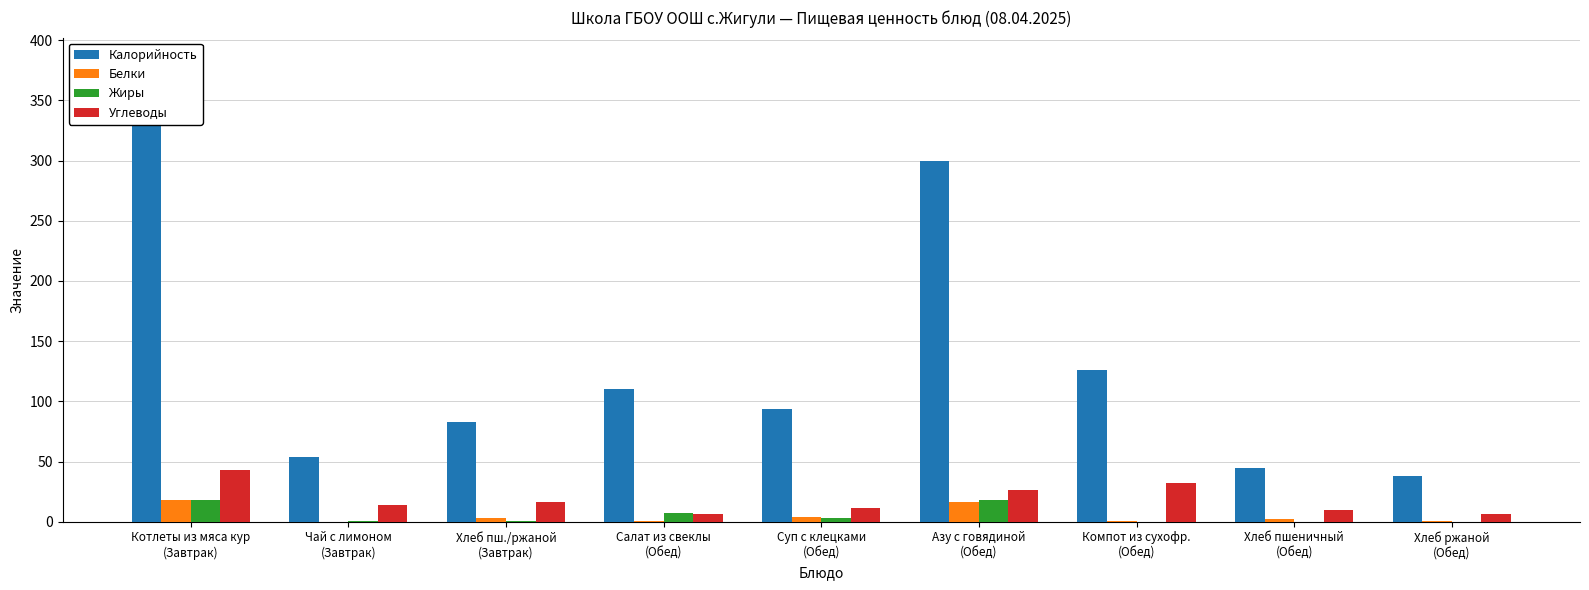

Read the Жиры value at Салат из свеклы
(Обед).

7.0